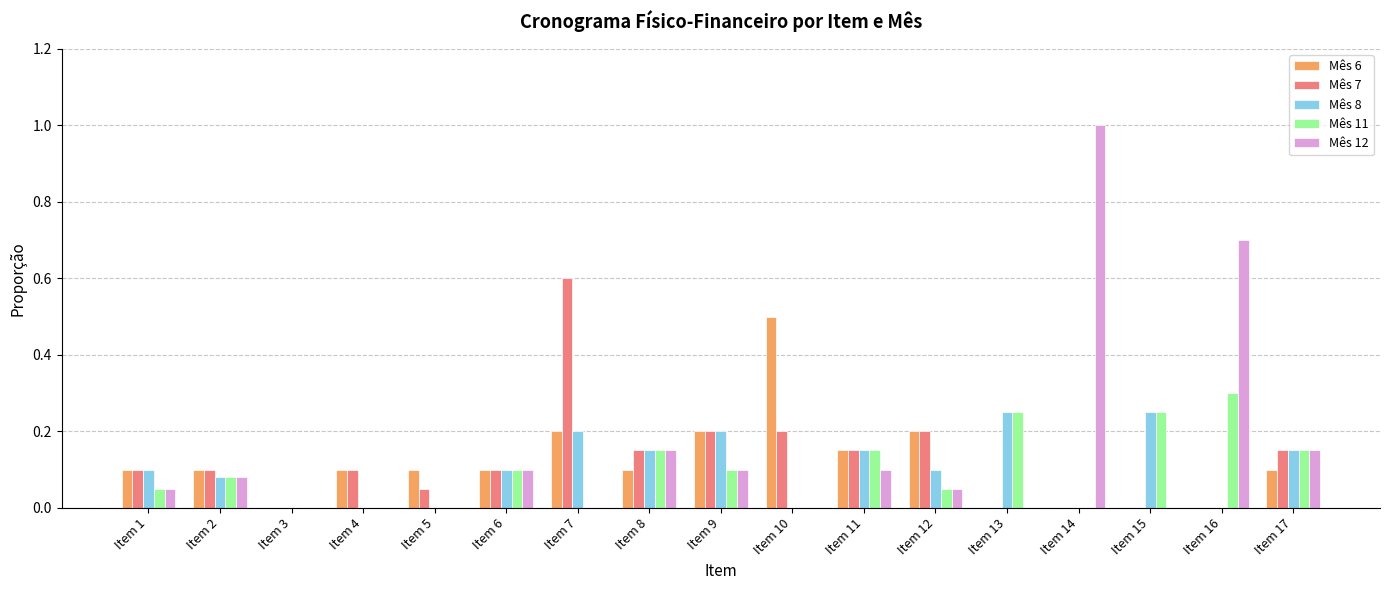

How many Mês 11 values are between 0 and 1?

17